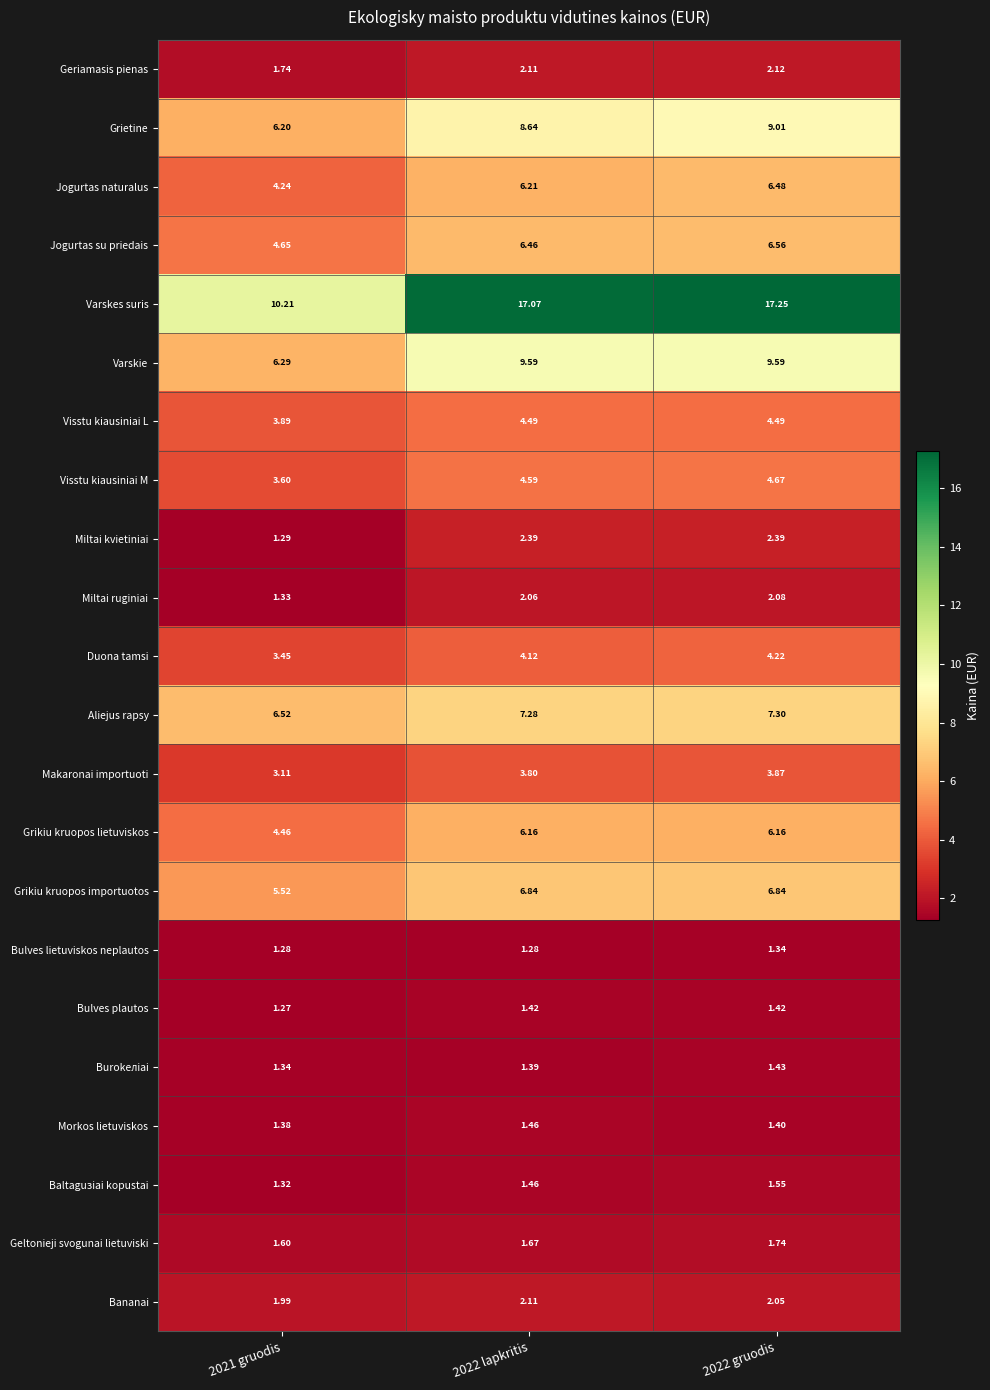

Which series has the widest spread of values?

Varskes suris